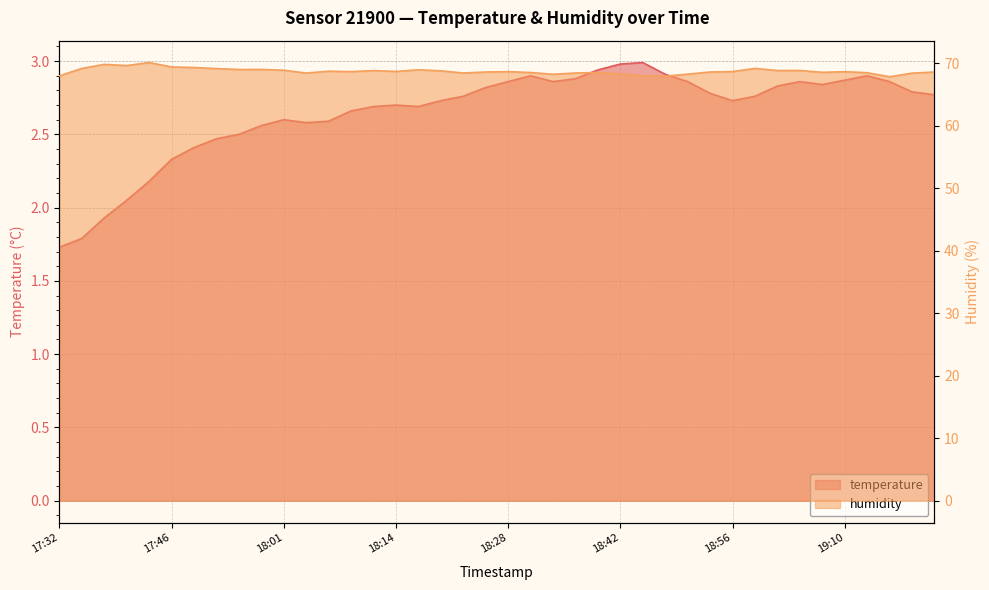

How many interior local peaks does the temperature series have?

6